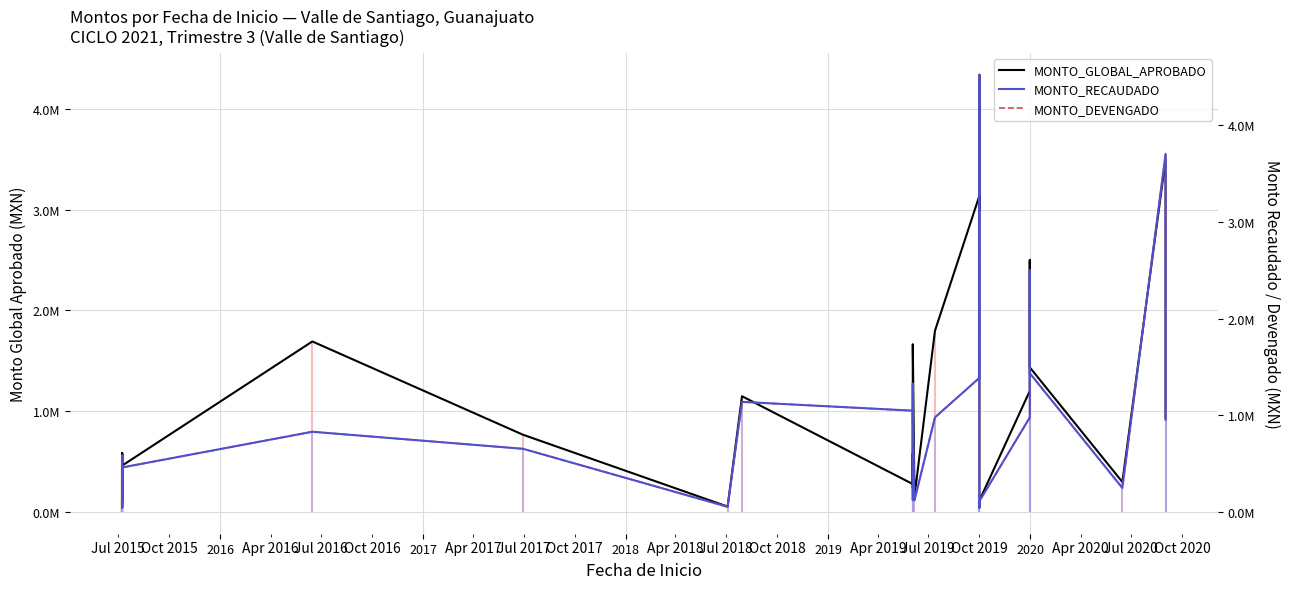

What is the lowest value of the MONTO_DEVENGADO series?

42636.1